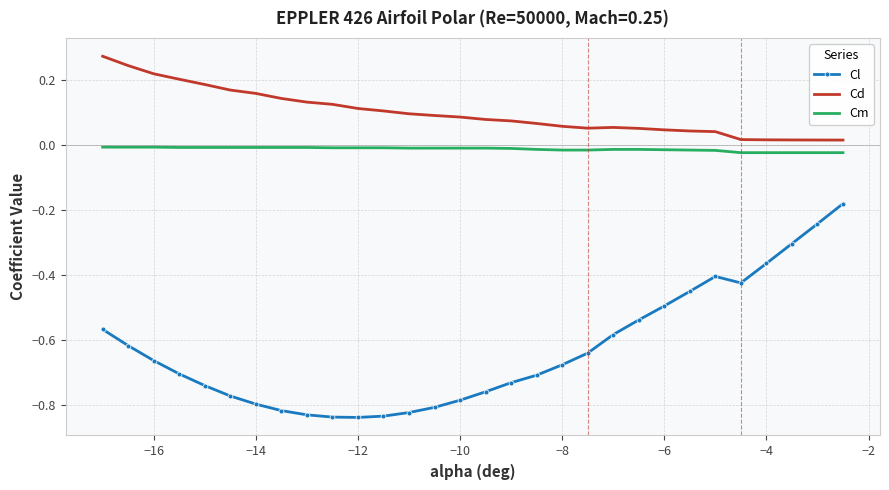

Which series has the largest range (max minus min)?

Cl